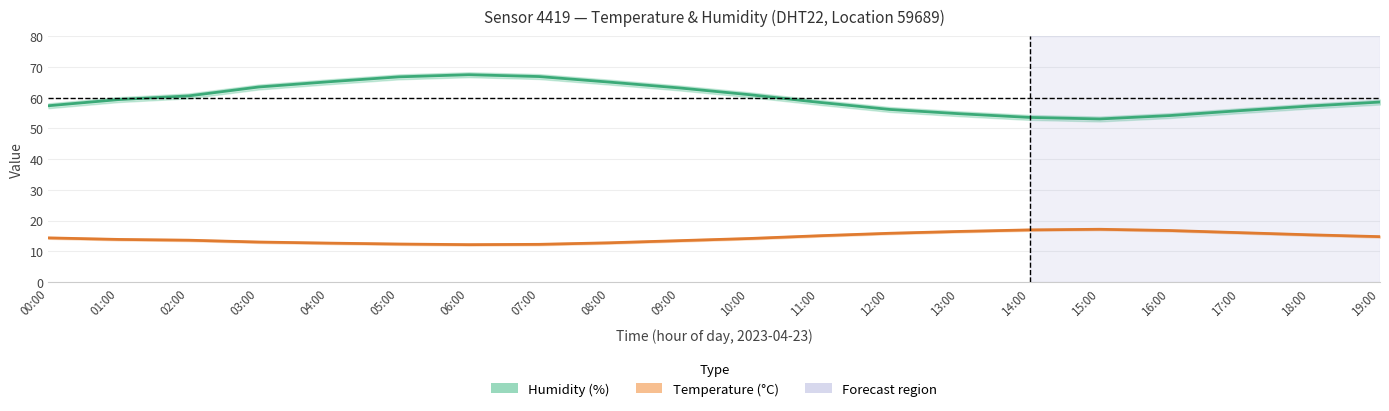

Is this an area chart (filled region under the line)?

No